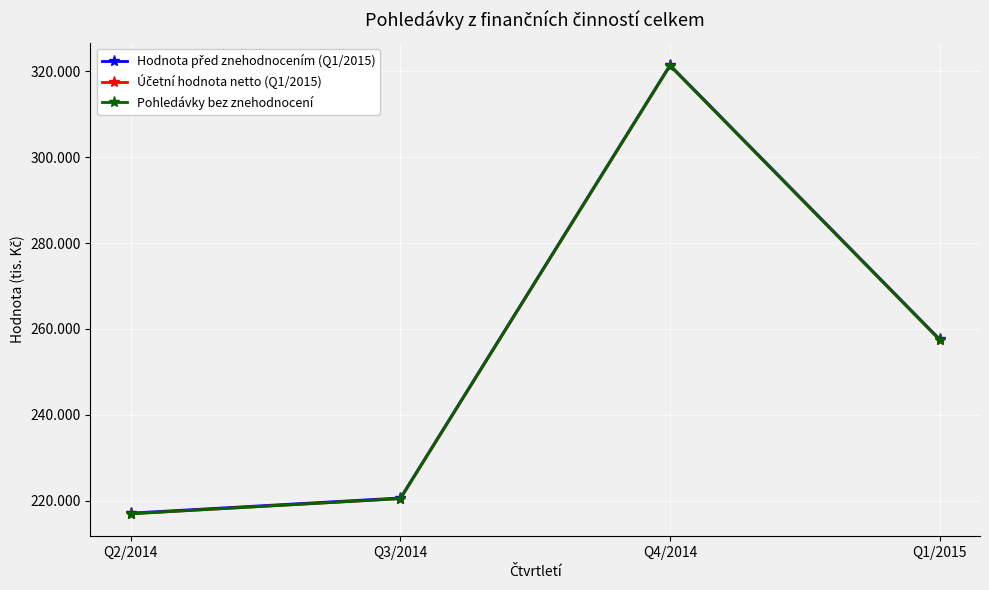

Is this an area chart (filled region under the line)?

No